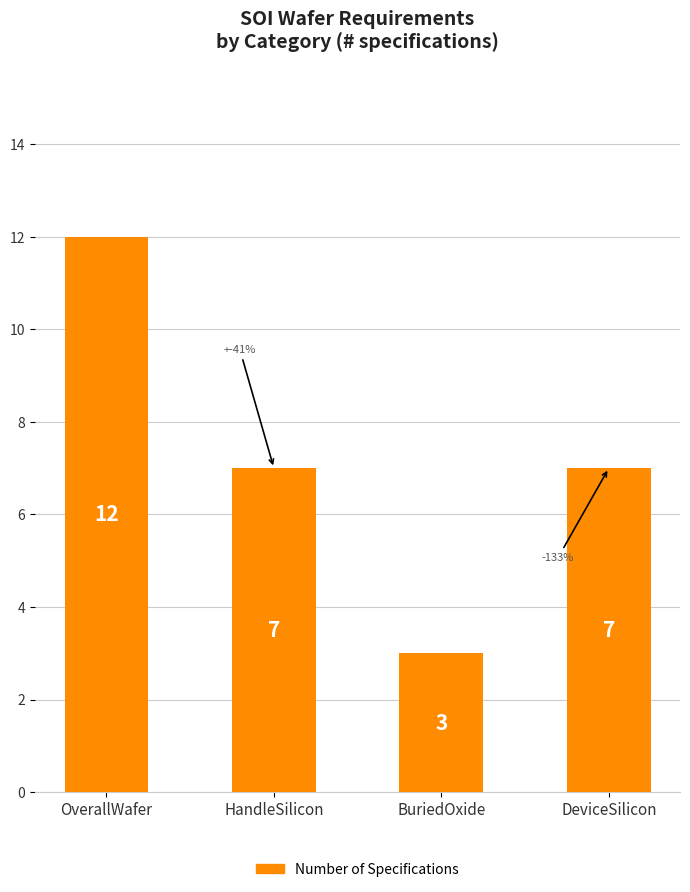

What position from the left is OverallWafer?

1